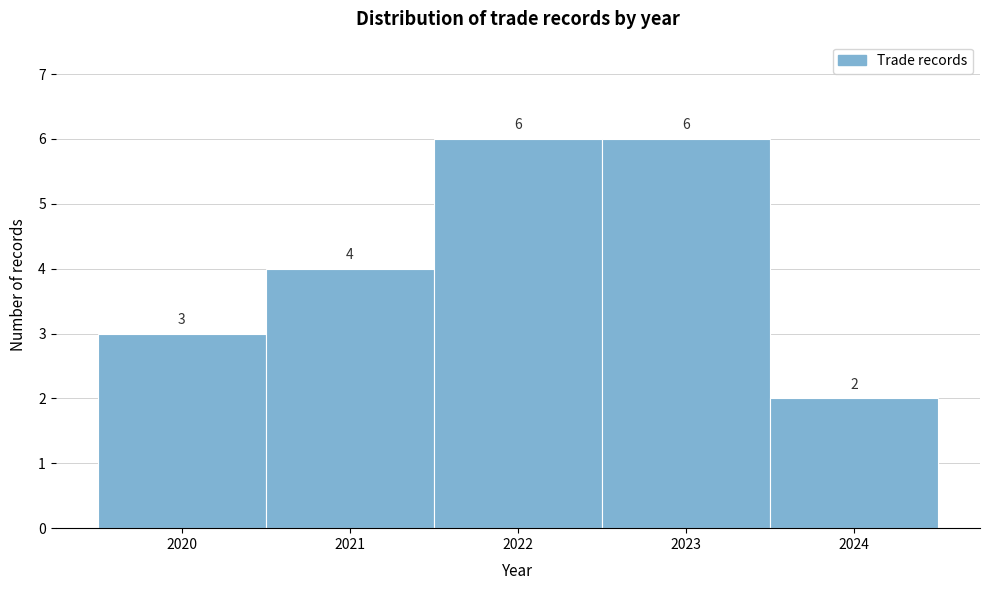

Reading left to right, transcribe this chart: for each bar, give the range it covers on the x-axis and its height.

2019.5 to 2020.5: 3
2020.5 to 2021.5: 4
2021.5 to 2022.5: 6
2022.5 to 2023.5: 6
2023.5 to 2024.5: 2